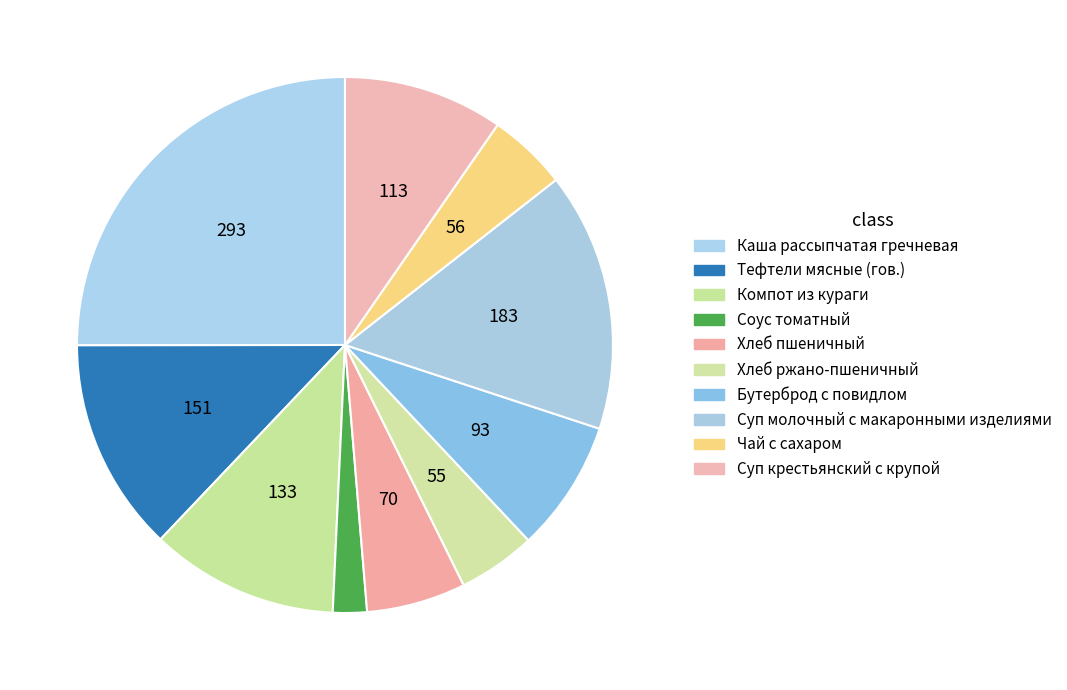

Count the number of slices in the pie.

10